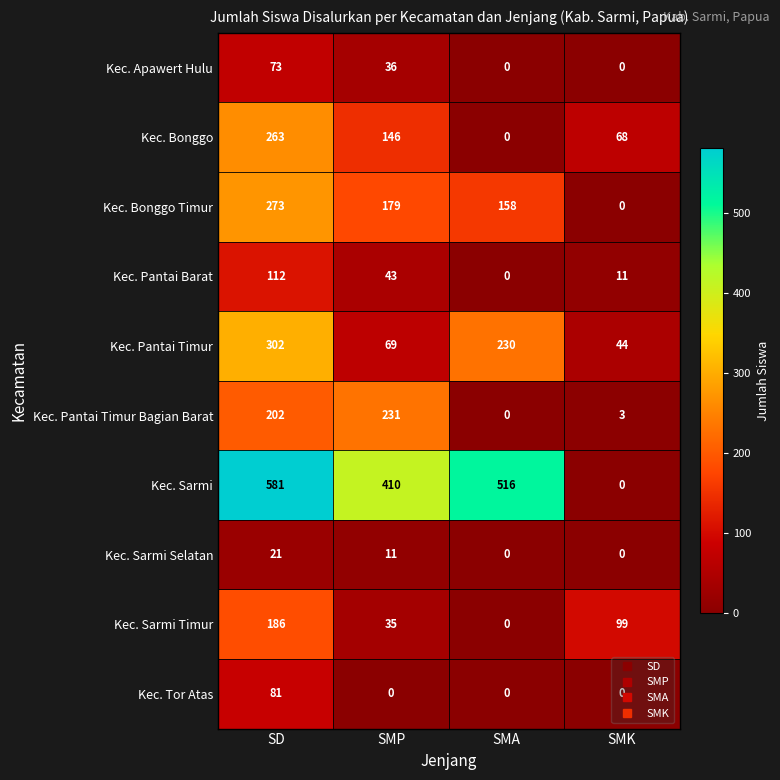

Which label corresponds to the largest value in the chart?

SD